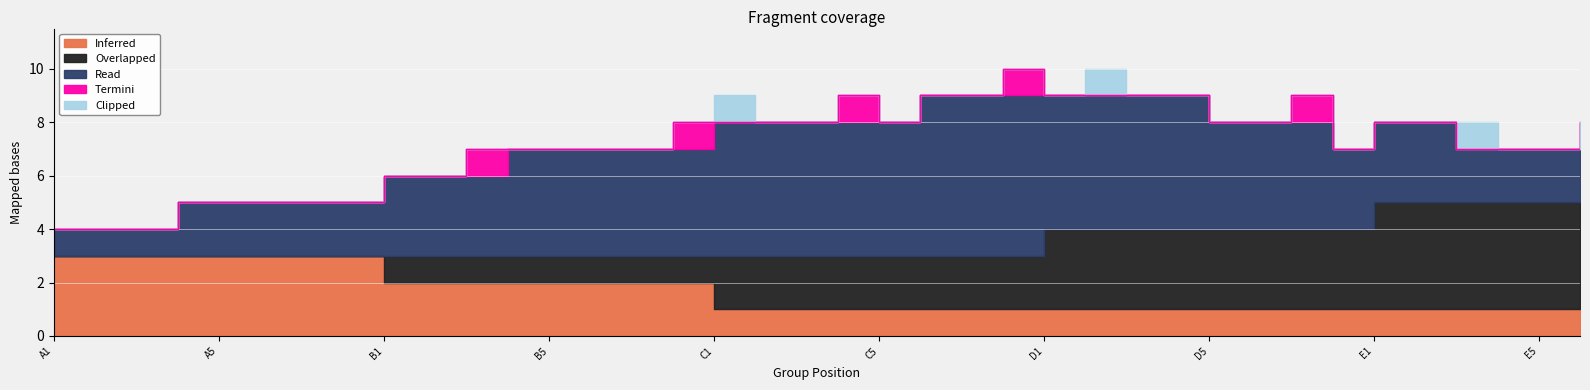

True or false: Read and Clipped cross at least once.

False